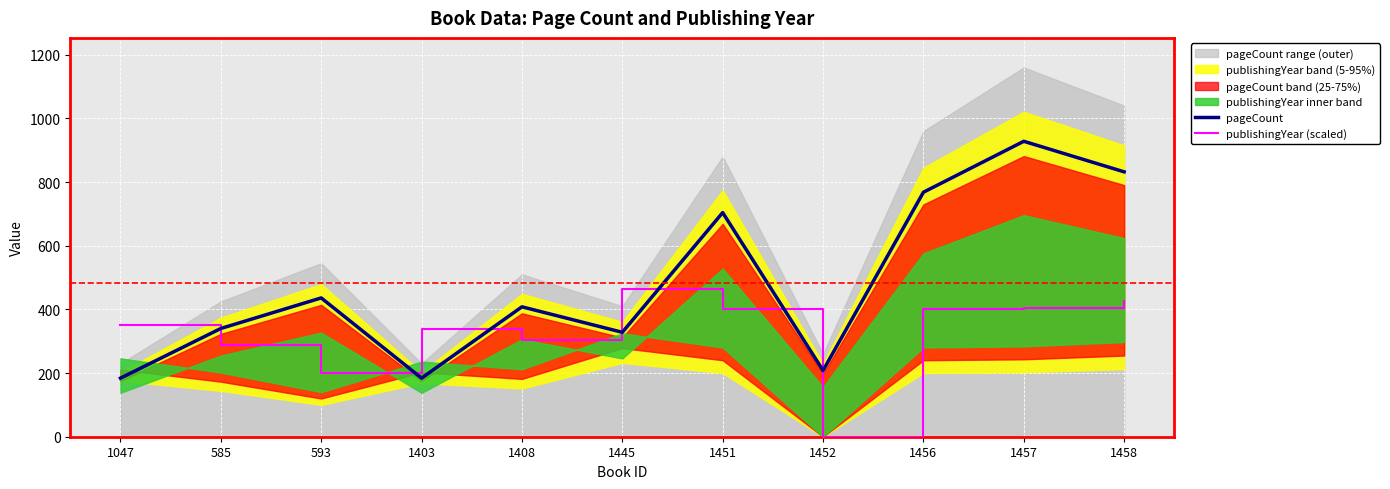

How many intersections are there between pageCount and publishingYear (scaled)?

5